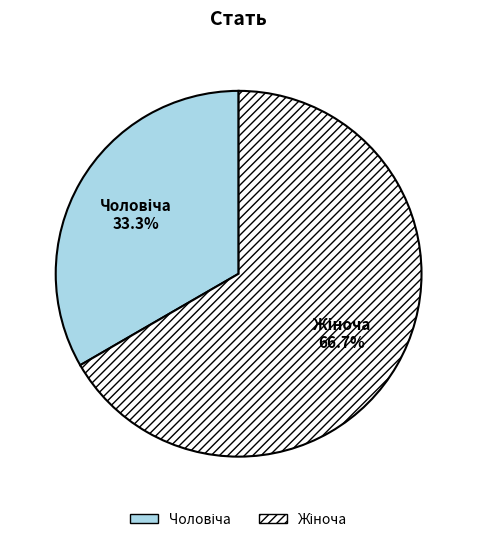

What is the majority slice?

Жіноча